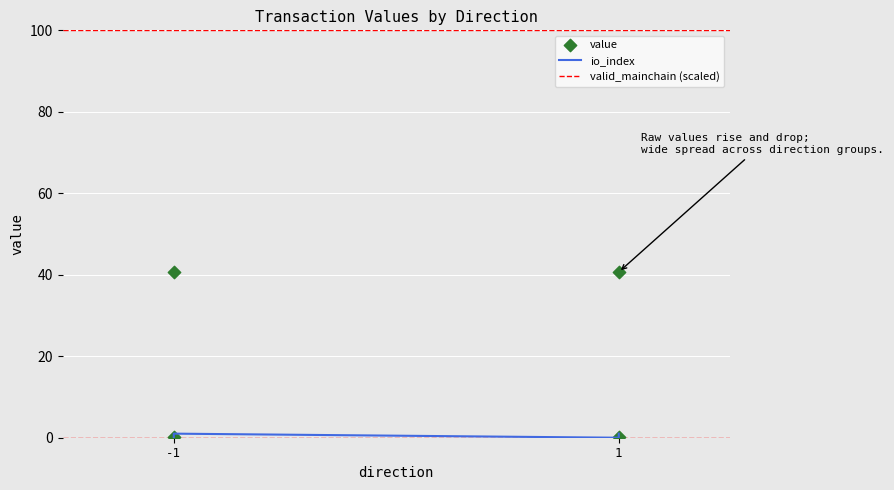

At which category is the sum across all series the highest?

-1